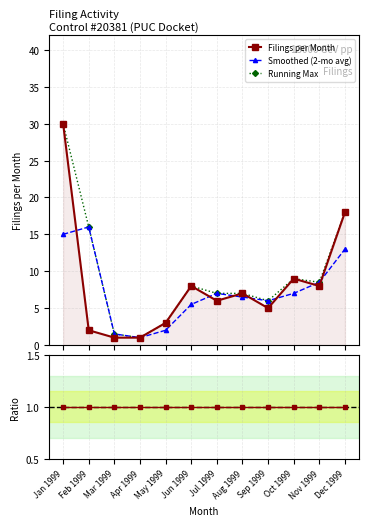

True or false: Smoothed (2-mo avg) has a value of 8.5 at Nov 1999.

True